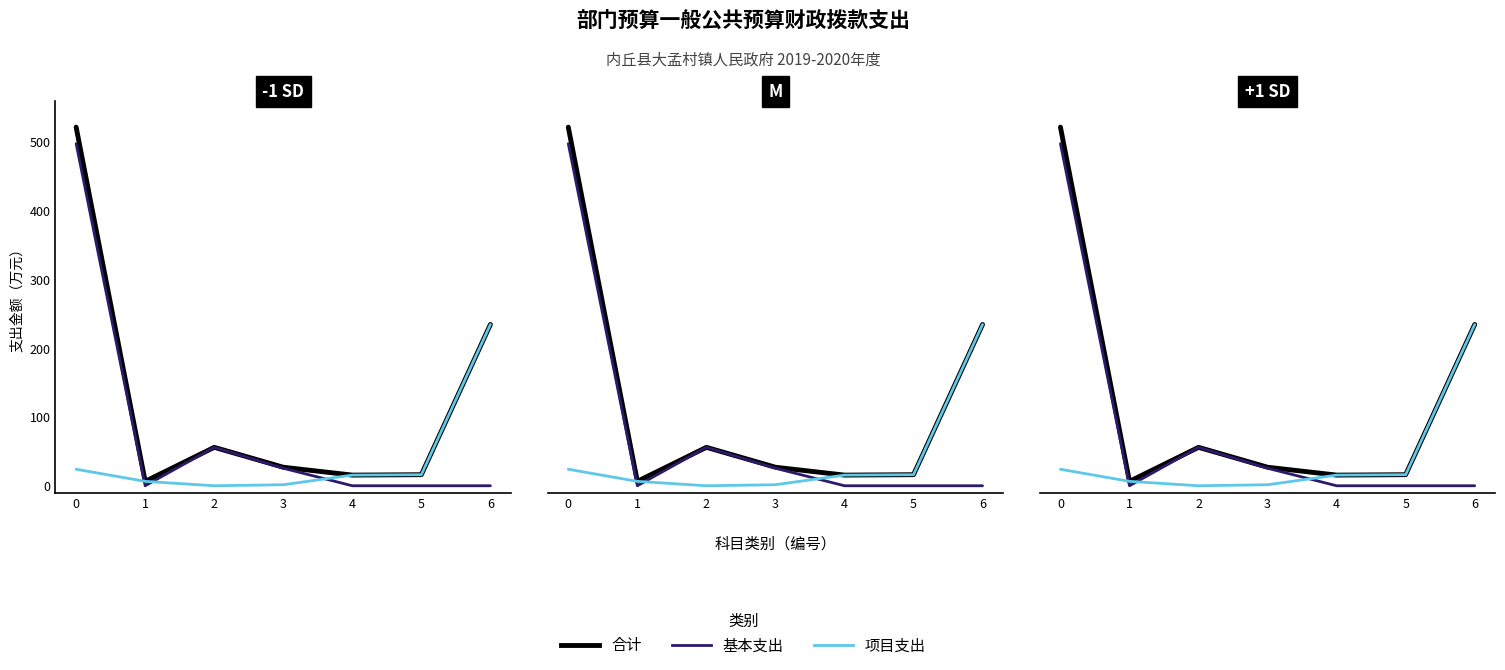

The value of 合计 at 3 is 27.0. True or false?

True